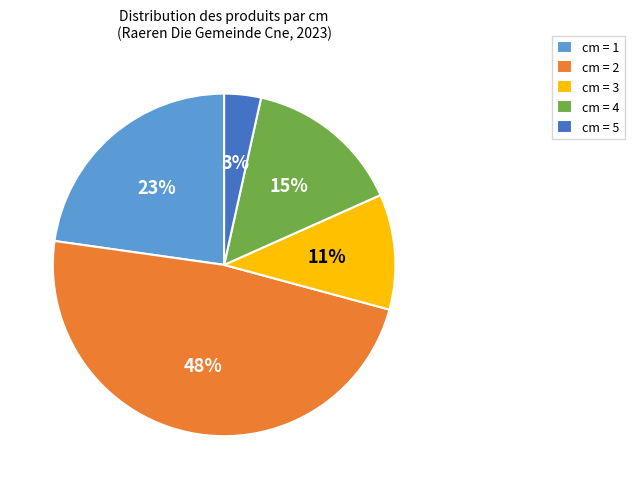

To the nearest percent, what is the average slice percentage?

20%